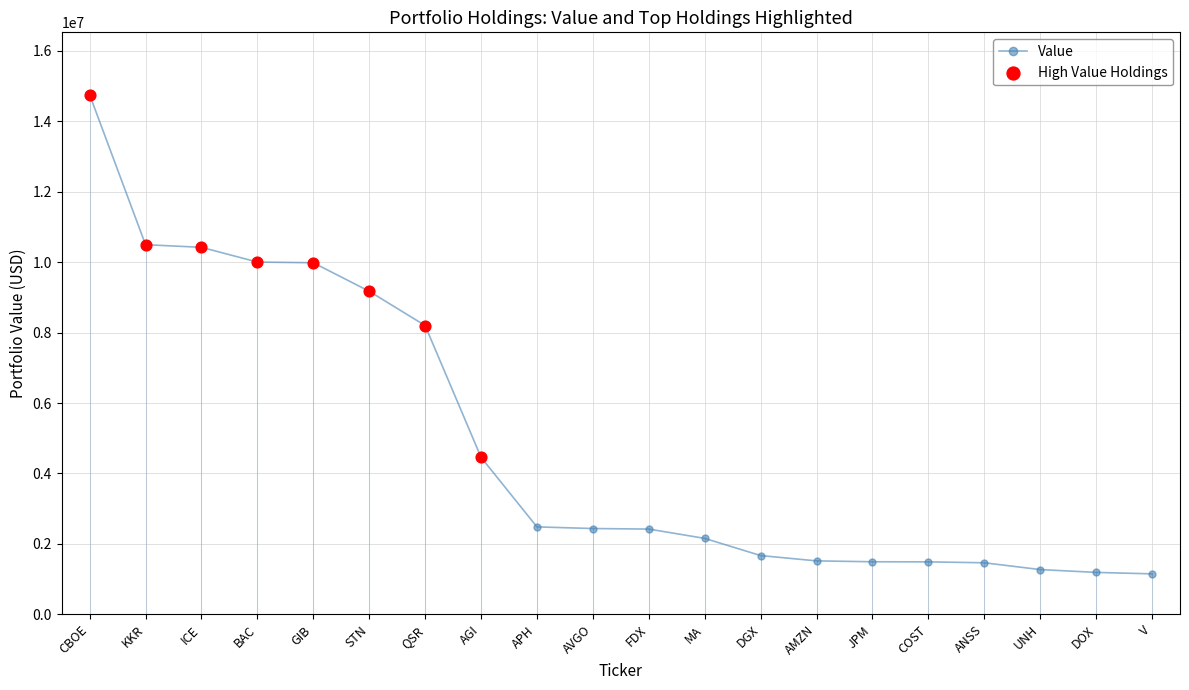

Between JPM and CBOE, which is larger?

CBOE